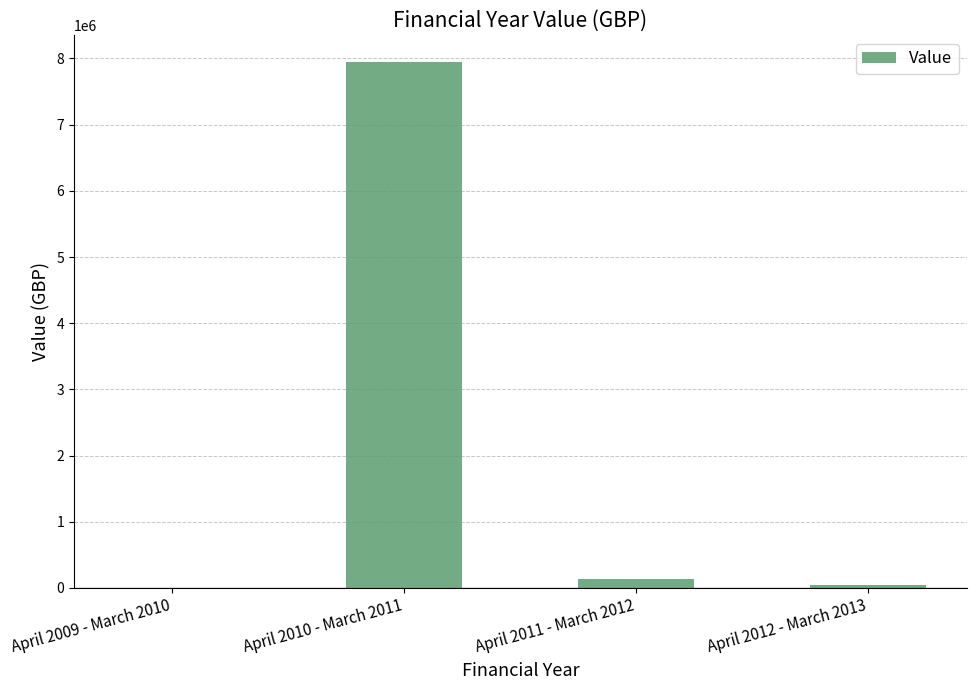

Is it true that the value at April 2010 - March 2011 is 7951802?

True